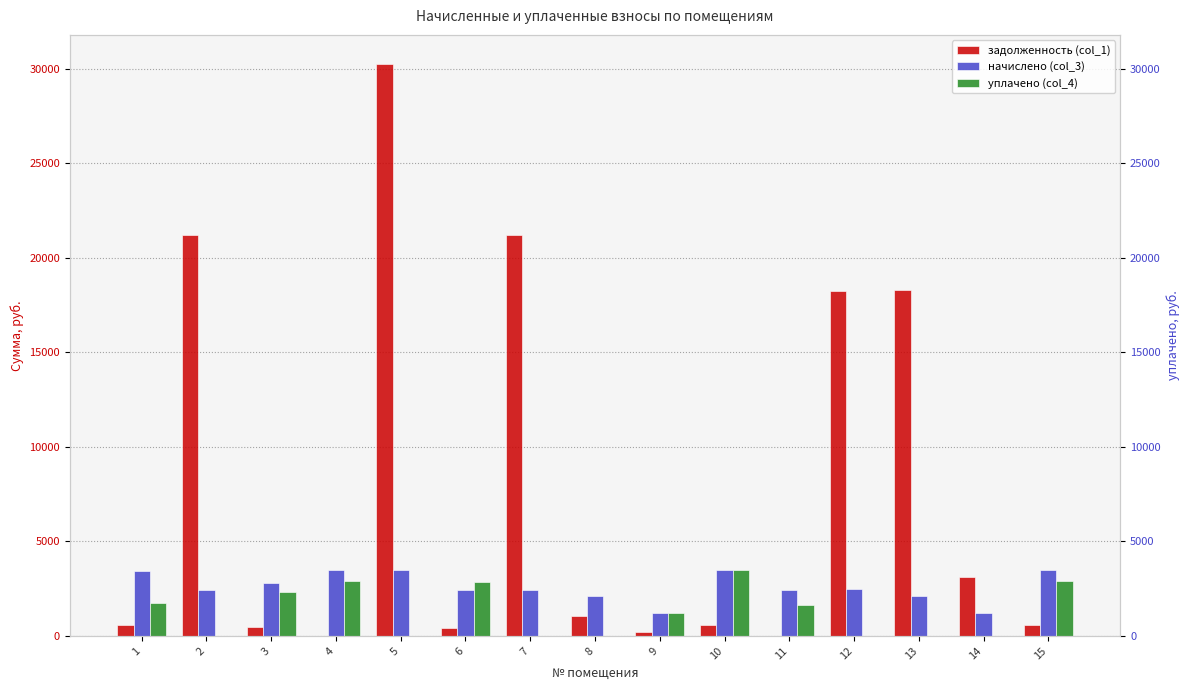

True or false: начислено (col_3) has a value of 3483.8 at 6.

False